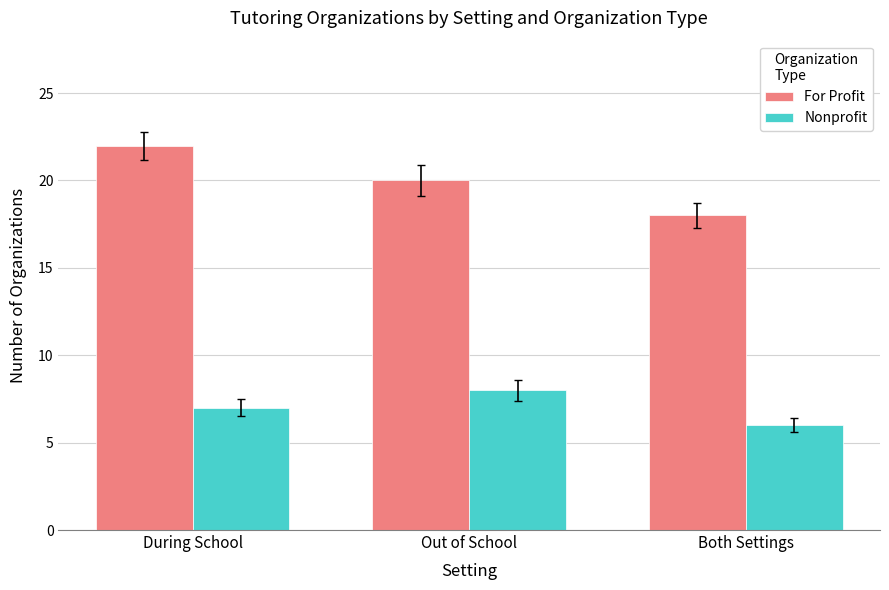

List the series in order of their overall mean, highest first.

For Profit, Nonprofit